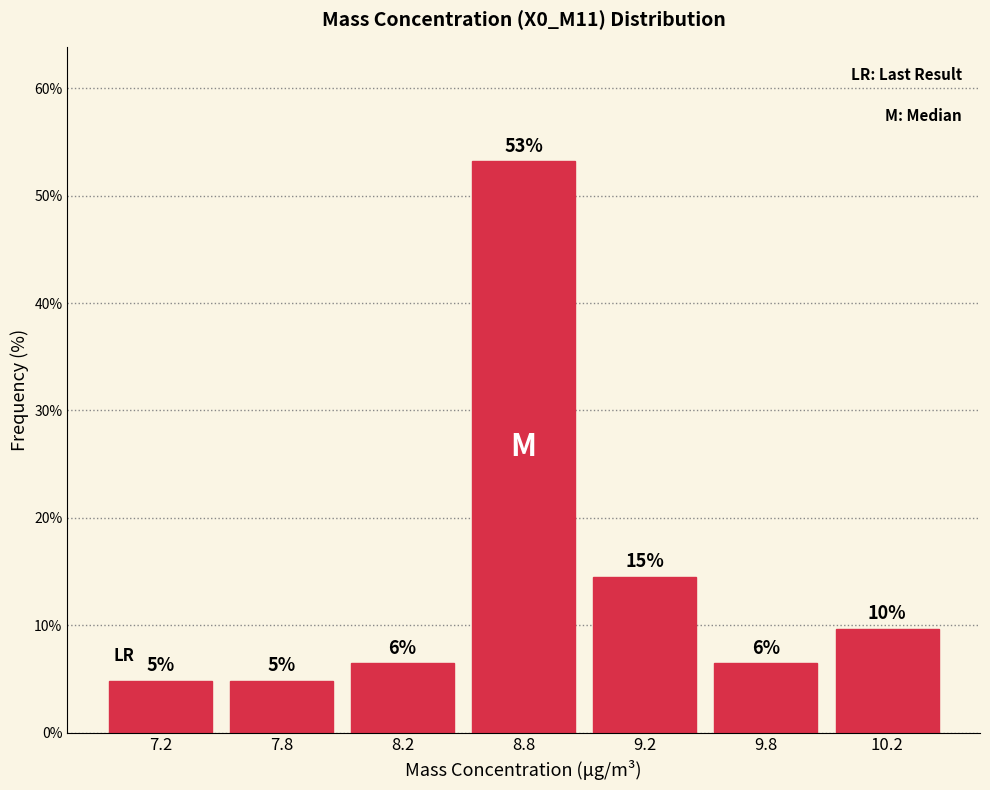

How many bars are there in total?

7